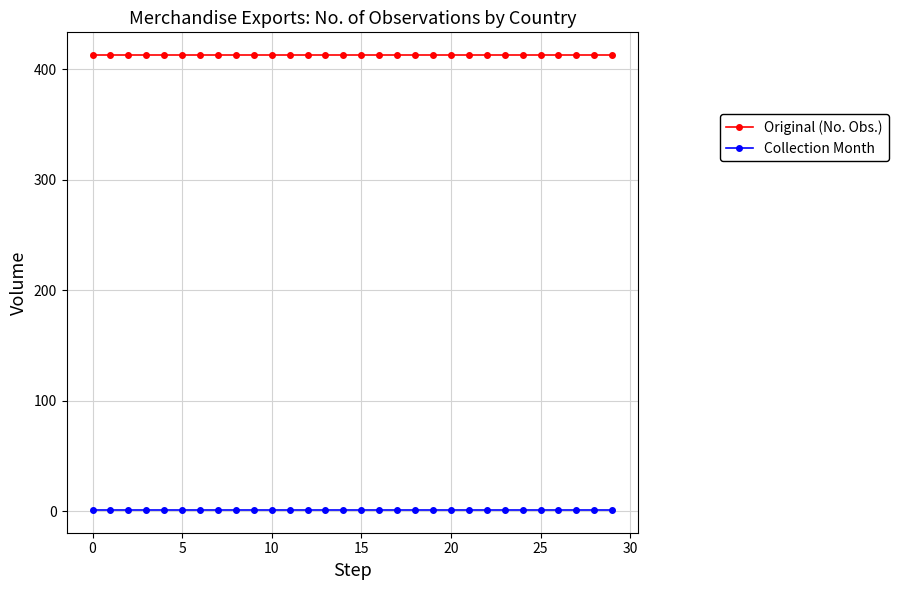

What is the value of the Original (No. Obs.) point at the 22nd from the left?

413